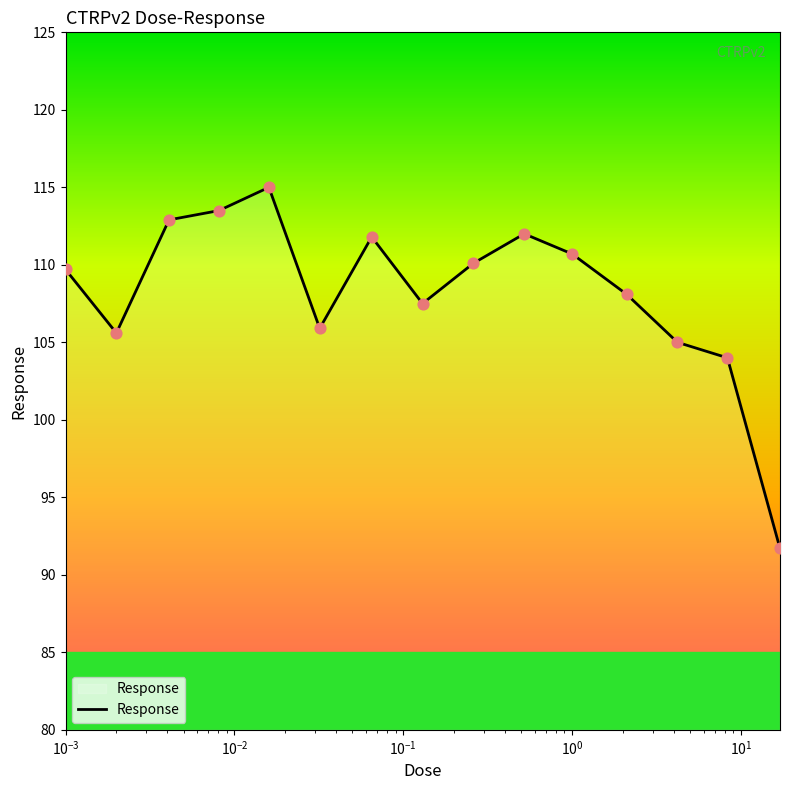

What is the minimum value shown in the chart?

91.7